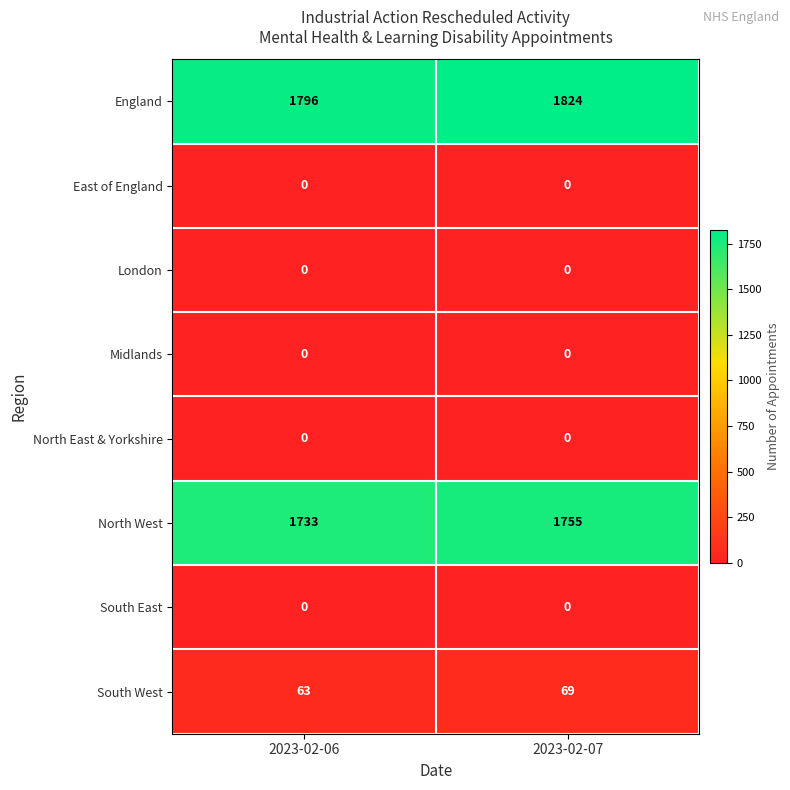

What is the sum of the England values at 2023-02-06 and 2023-02-07?

3620